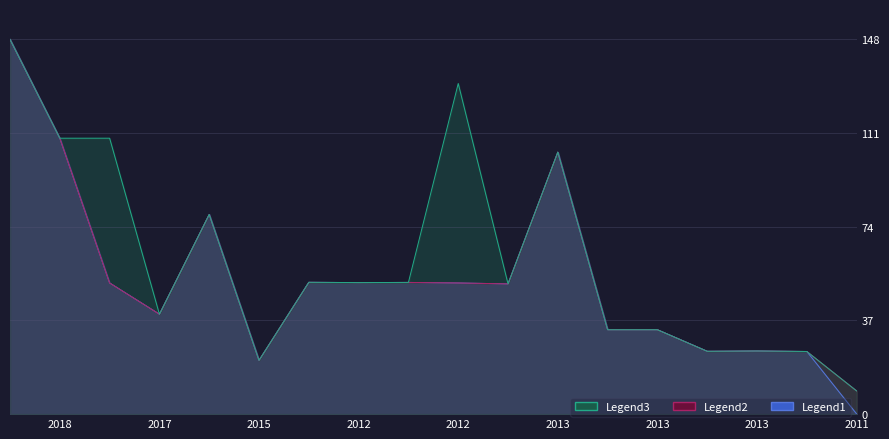

The value of Legend2 at 2015 is 21.2. True or false?

True